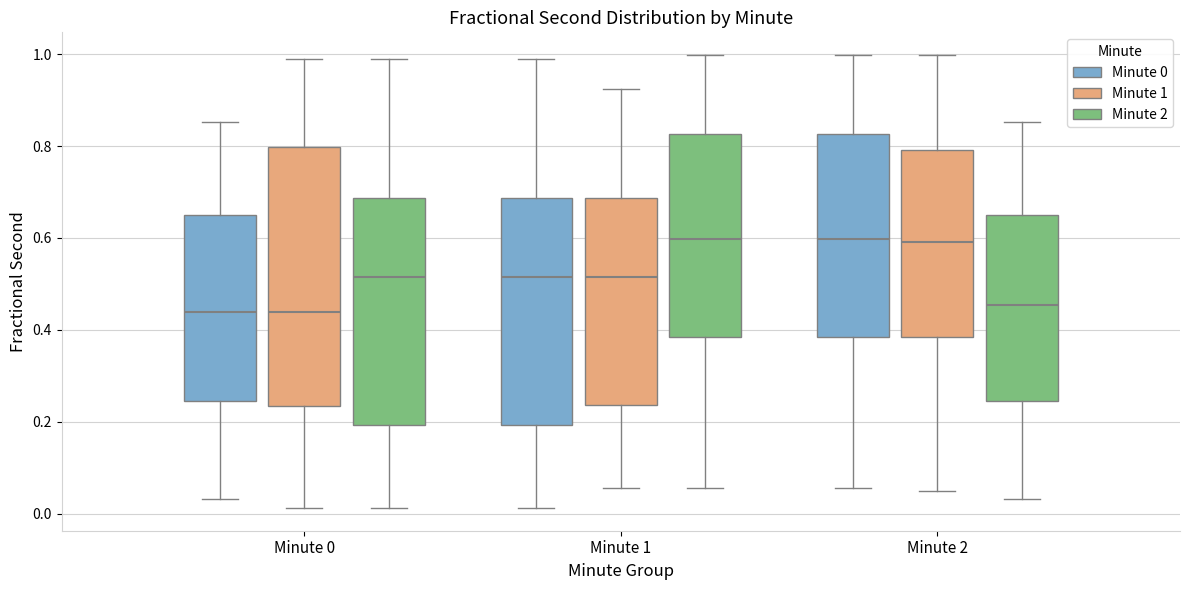

Which box is the tallest, from its lower edge to its upper edge?

Minute 0 (Minute 1)